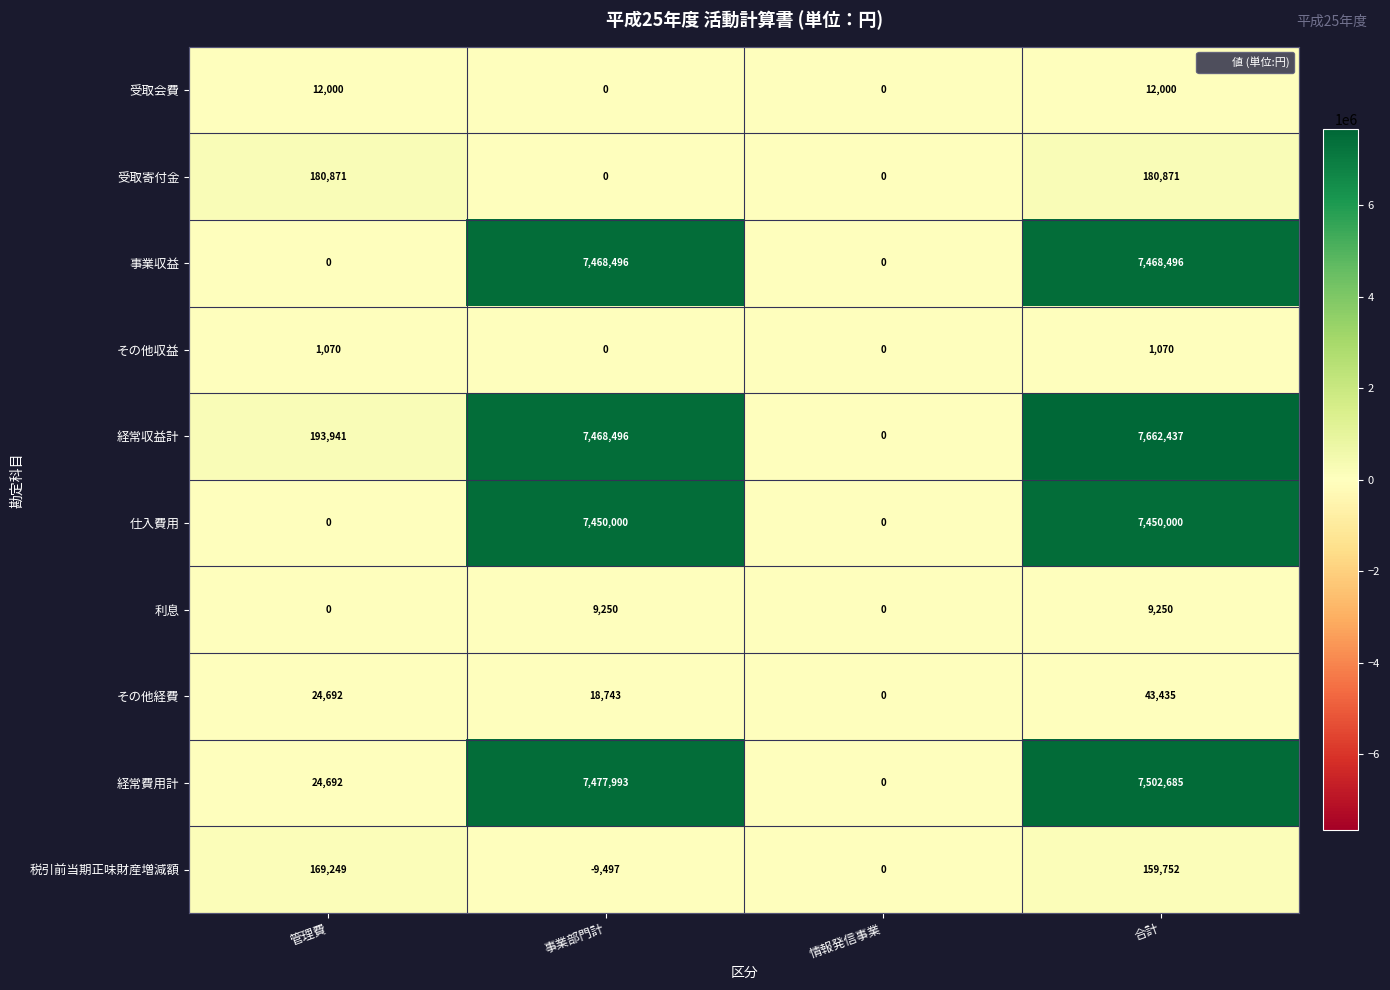

Between 情報発信事業 and 合計, which series saw the biggest shift?

経常収益計